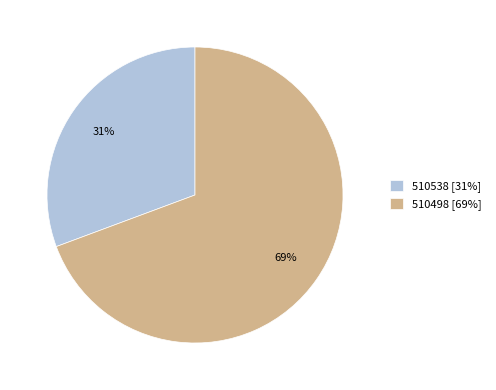

To the nearest percent, what is the average slice percentage?

50%